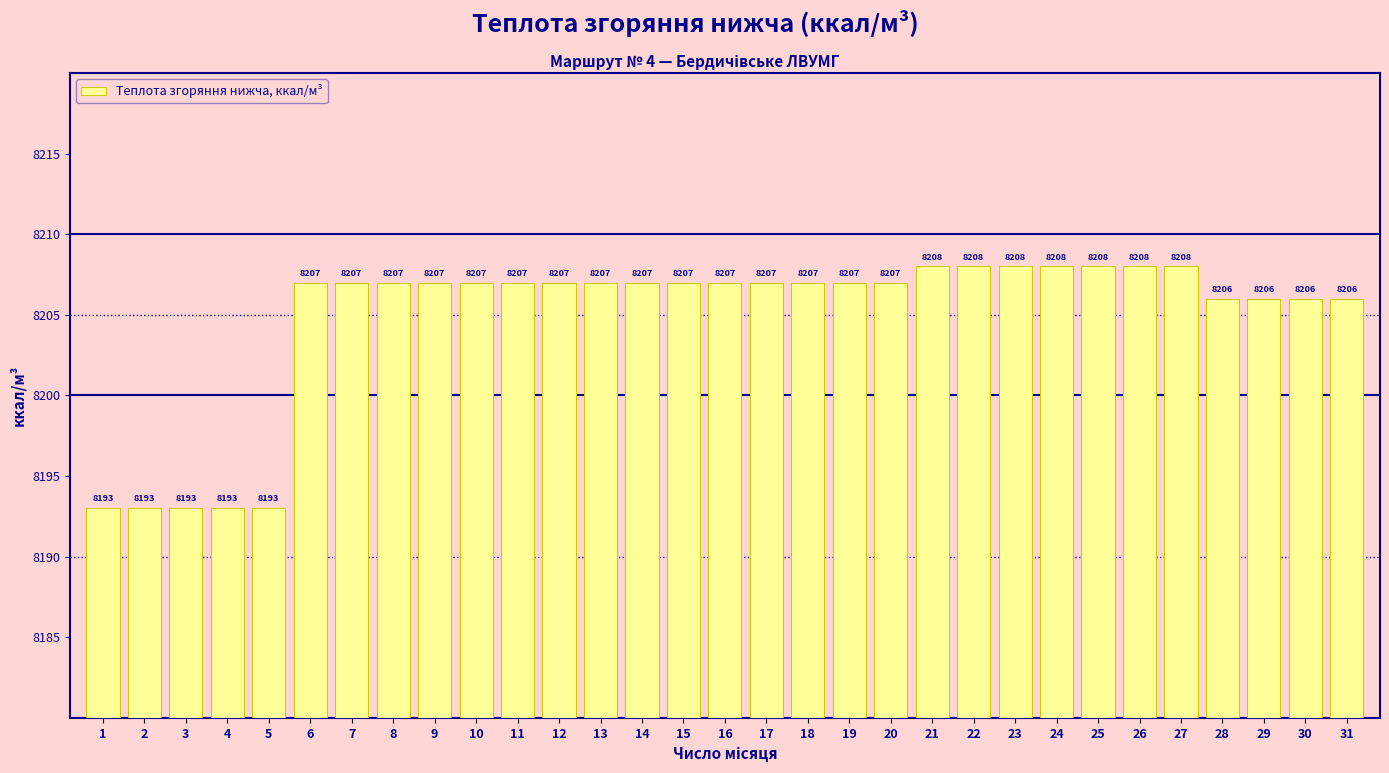

Approximately how many times larger is the value at 27 compared to 3?

1.0